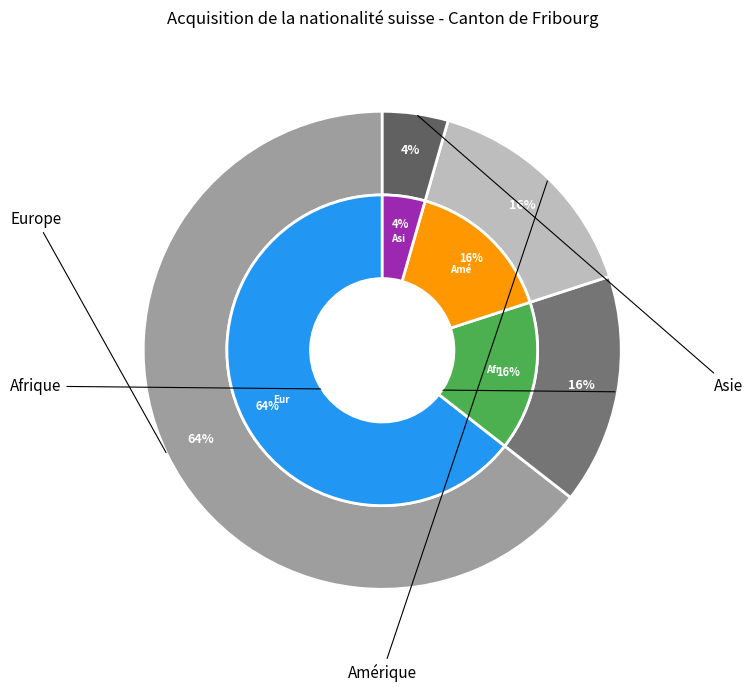

To the nearest percent, what is the average slice percentage?

25%